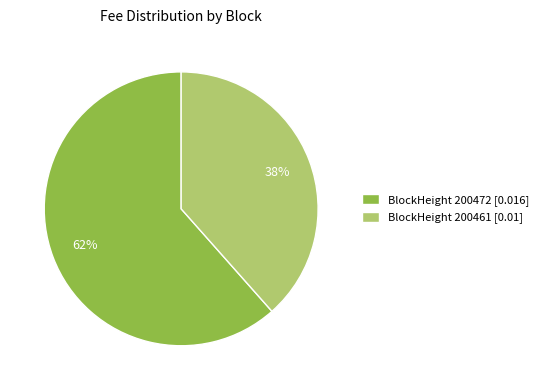

To the nearest percent, what portion does BlockHeight 200461 represent?

38%